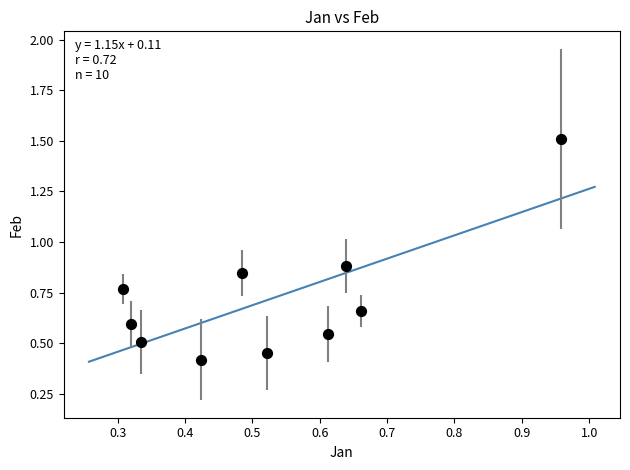

What is the range of Y values (max minus min)?

1.1